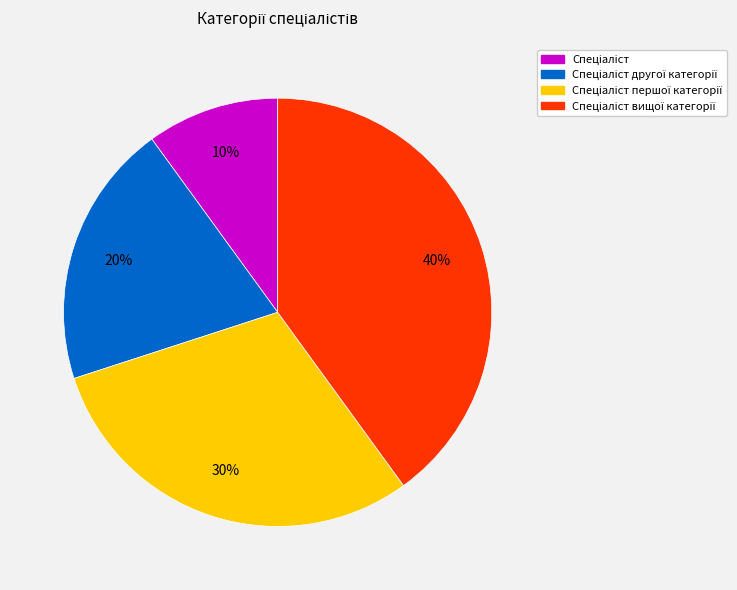

To the nearest percent, what is the average slice percentage?

25%